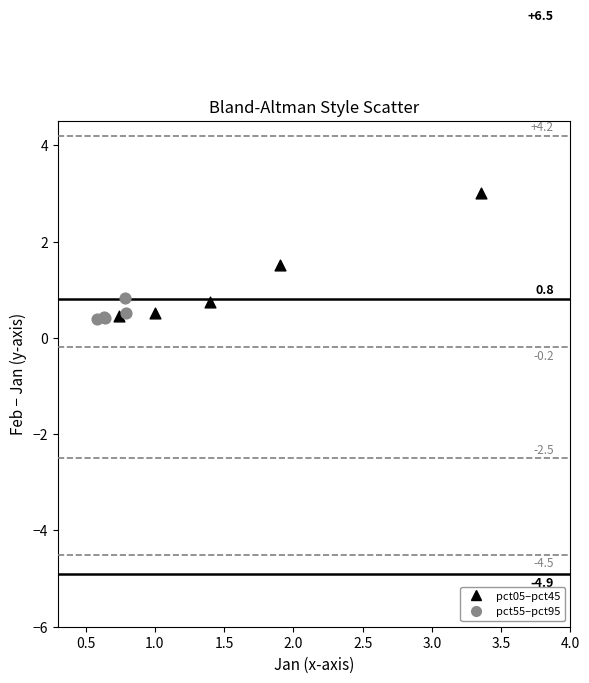

Which series reaches the maximum Y coordinate?

pct05–pct45